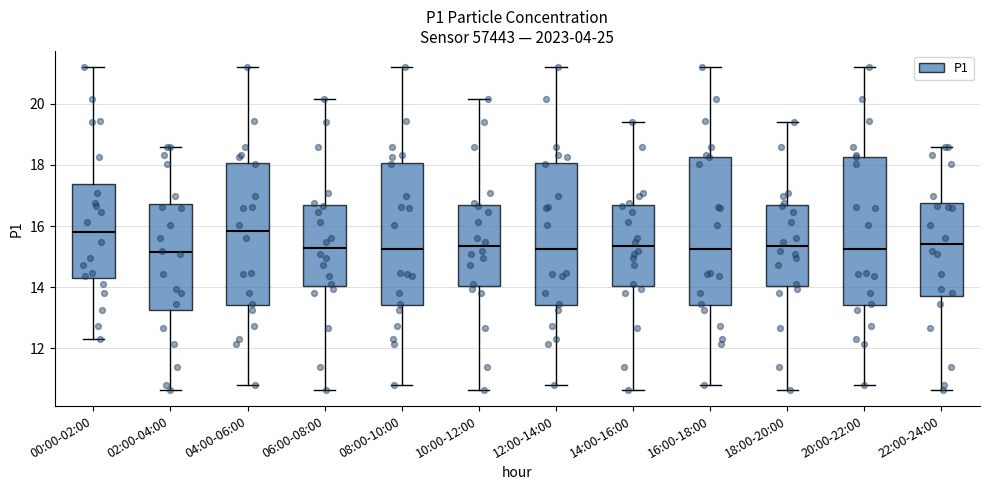

Reading left to right, transcribe this box plot: for each box, give where its median line is, the range the box spans, and where its two whiskers end, as read against the y-axis. The values are not printed on the chart, so give them approximately, as read against the axis.

00:00-02:00: median 15.8, box 14.4 to 17.4, whiskers 12.4 to 21.2
02:00-04:00: median 15.2, box 13.2 to 16.8, whiskers 10.6 to 18.6
04:00-06:00: median 15.8, box 13.4 to 18.0, whiskers 10.8 to 21.2
06:00-08:00: median 15.2, box 14.0 to 16.6, whiskers 10.6 to 20.2
08:00-10:00: median 15.2, box 13.4 to 18.0, whiskers 10.8 to 21.2
10:00-12:00: median 15.4, box 14.0 to 16.6, whiskers 10.6 to 20.2
12:00-14:00: median 15.2, box 13.4 to 18.0, whiskers 10.8 to 21.2
14:00-16:00: median 15.4, box 14.0 to 16.6, whiskers 10.6 to 19.4
16:00-18:00: median 15.2, box 13.4 to 18.2, whiskers 10.8 to 21.2
18:00-20:00: median 15.4, box 14.0 to 16.6, whiskers 10.6 to 19.4
20:00-22:00: median 15.2, box 13.4 to 18.2, whiskers 10.8 to 21.2
22:00-24:00: median 15.4, box 13.8 to 16.8, whiskers 10.6 to 18.6